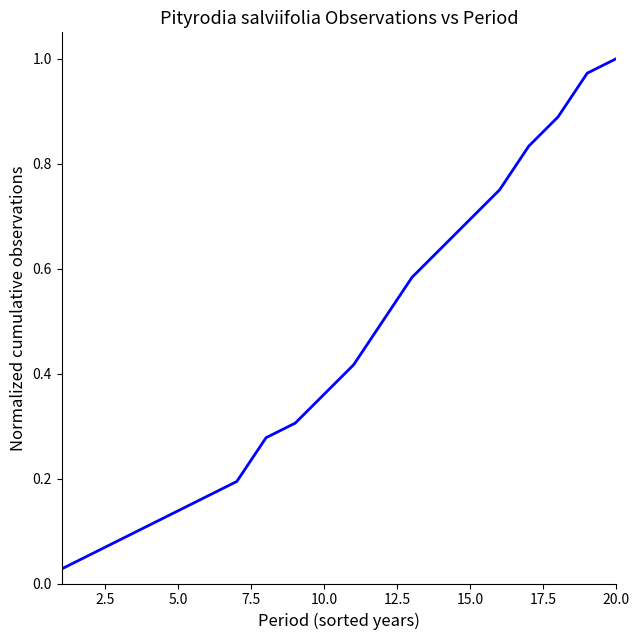

At which category does the chart reach its peak across all series?

20.0